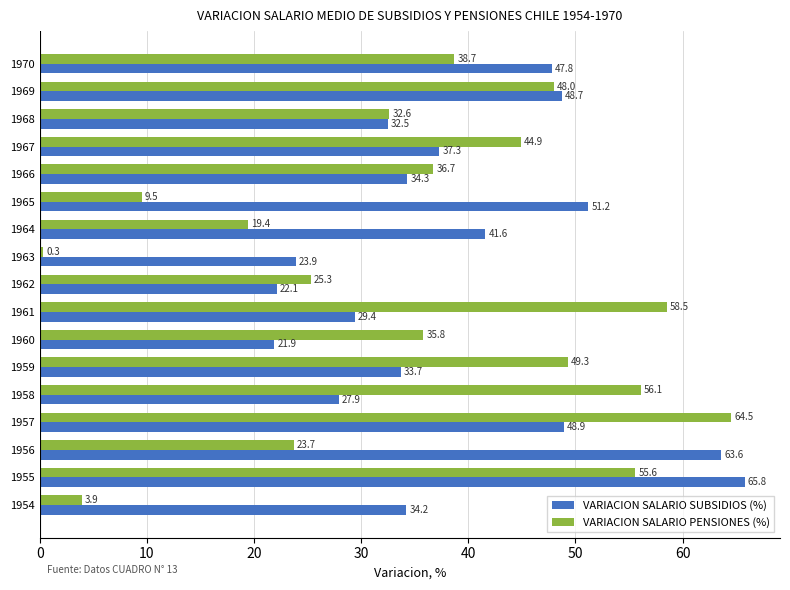

How many data points in VARIACION SALARIO SUBSIDIOS (%) are less than 34?

7